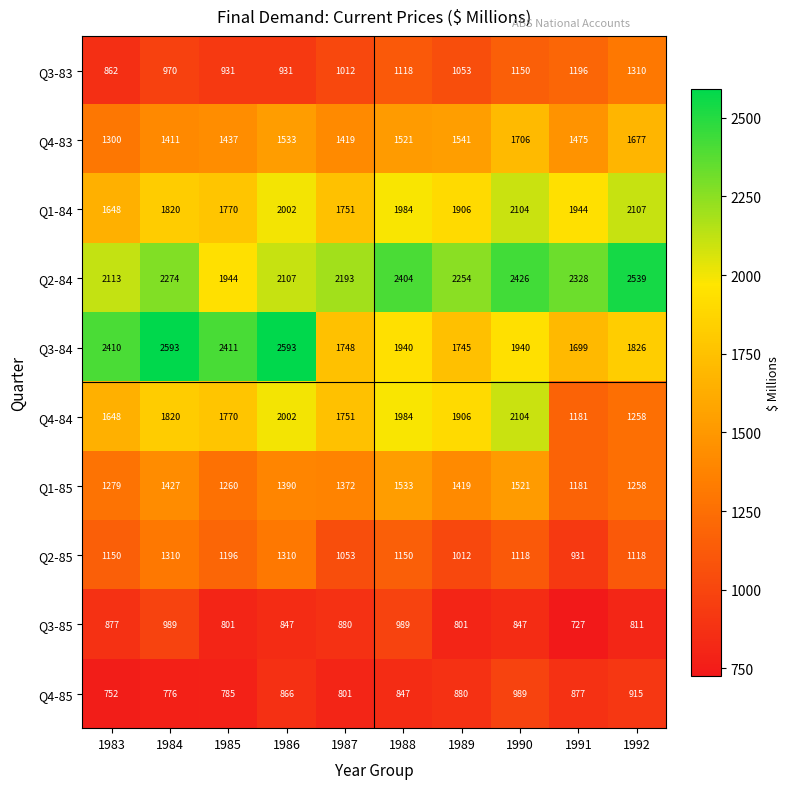

What is the greatest value displayed?

2593